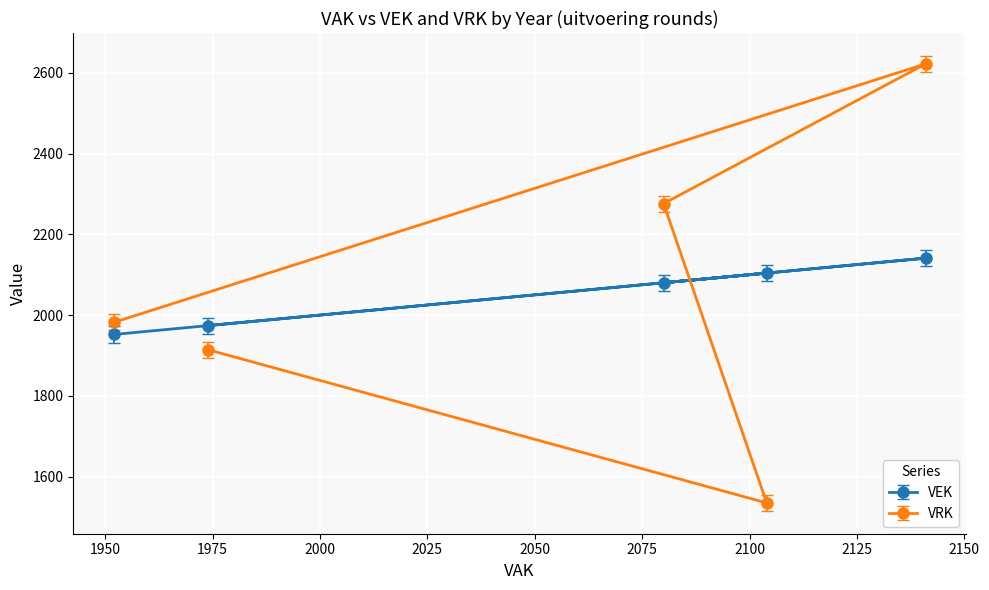

How many times do VEK and VRK cross each other?

1